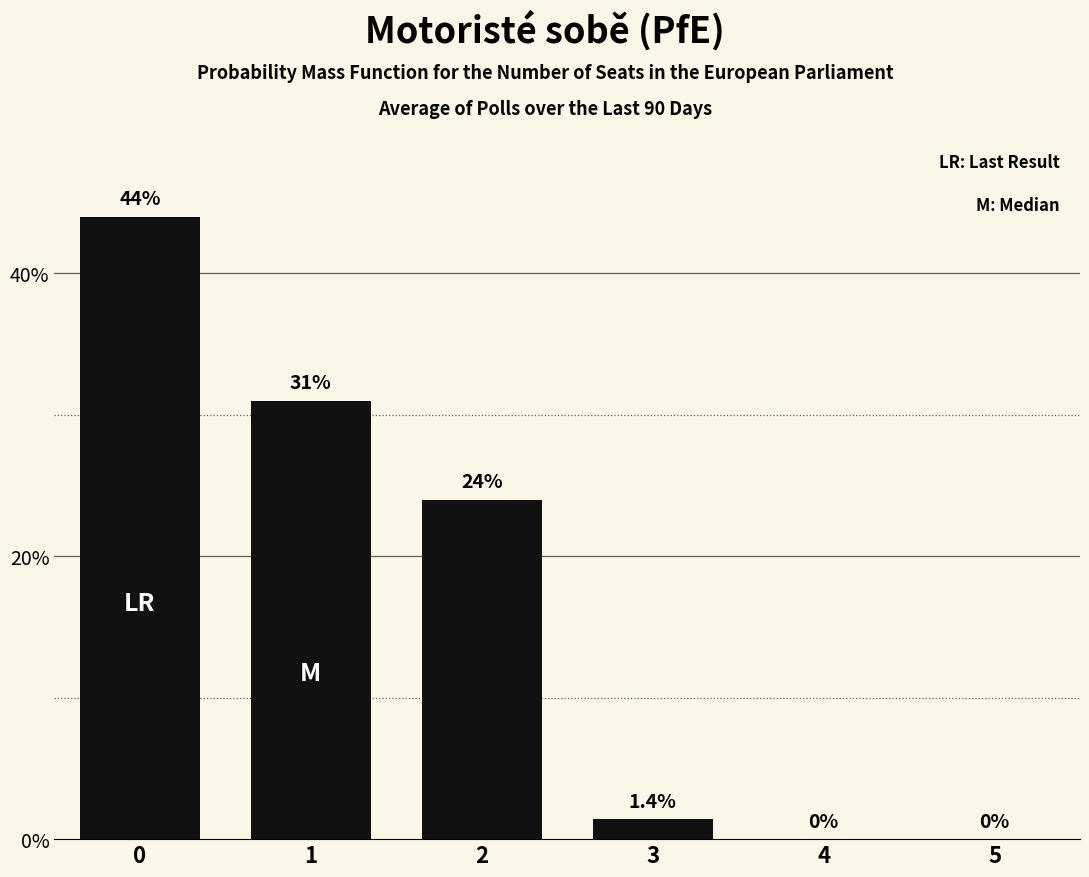

Are the bars grouped side by side (vs. stacked)?

No